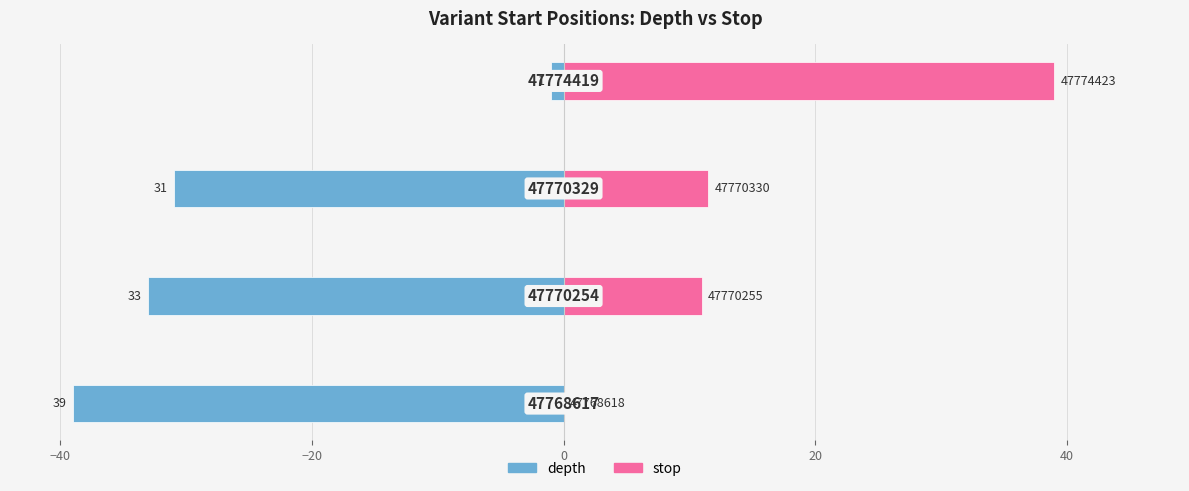

Which series has the largest range (max minus min)?

stop